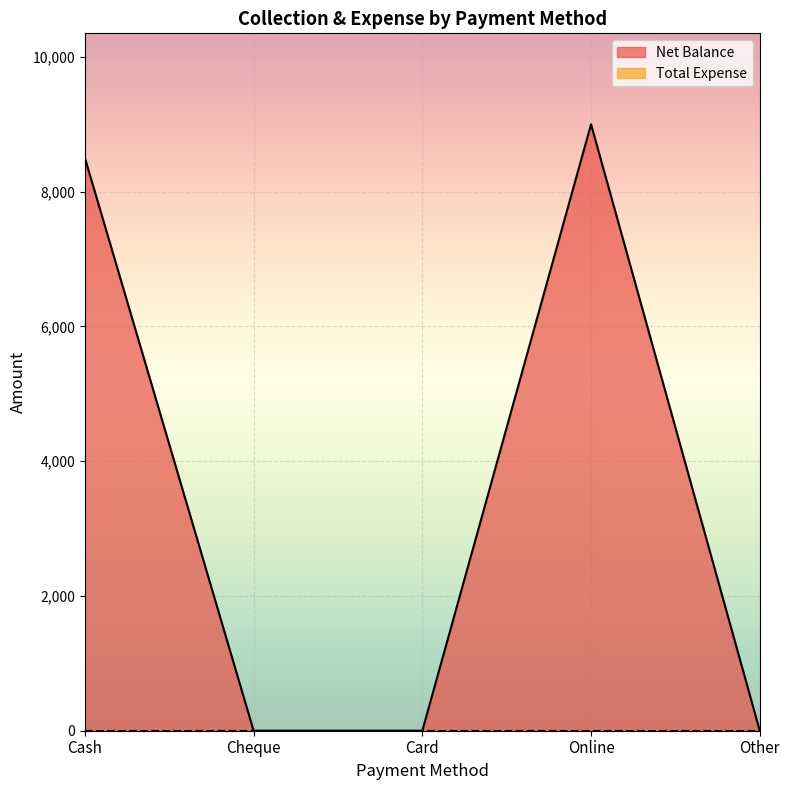

Which label corresponds to the largest value in the chart?

Online